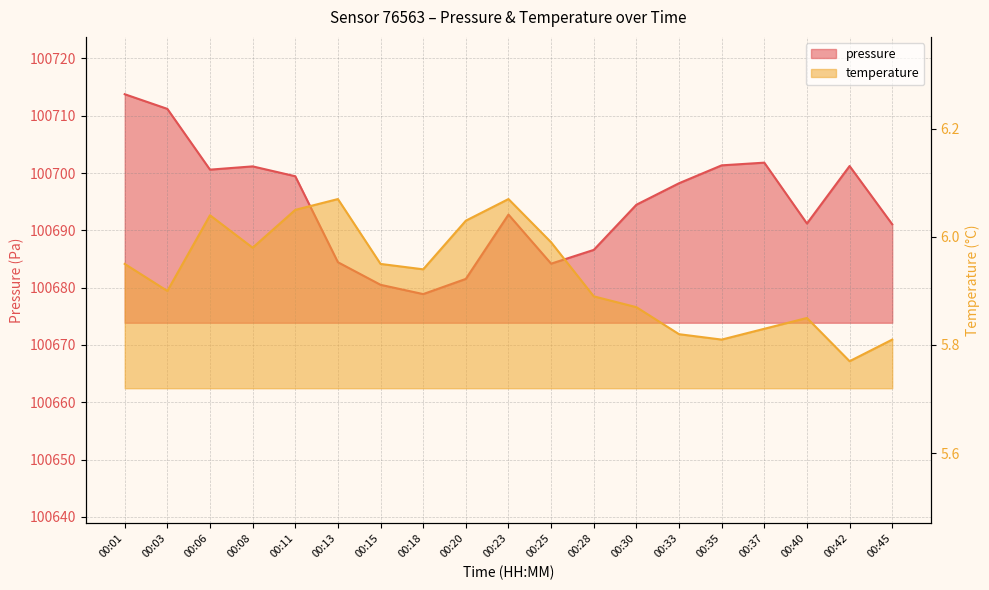

Between 00:37 and 00:03, which is larger?

00:03